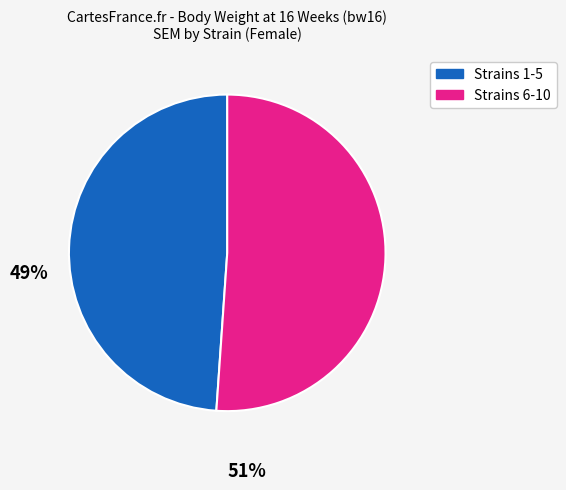

Is there a majority slice in this chart?

Yes